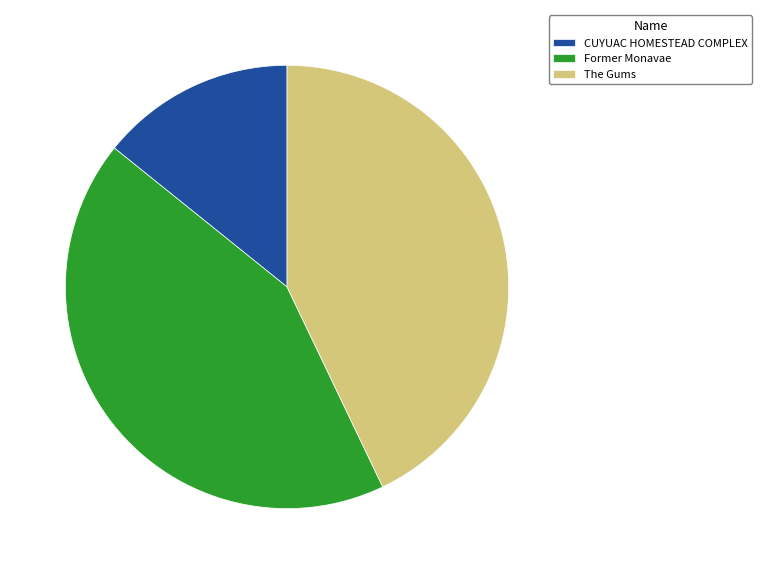

Count the number of slices in the pie.

3